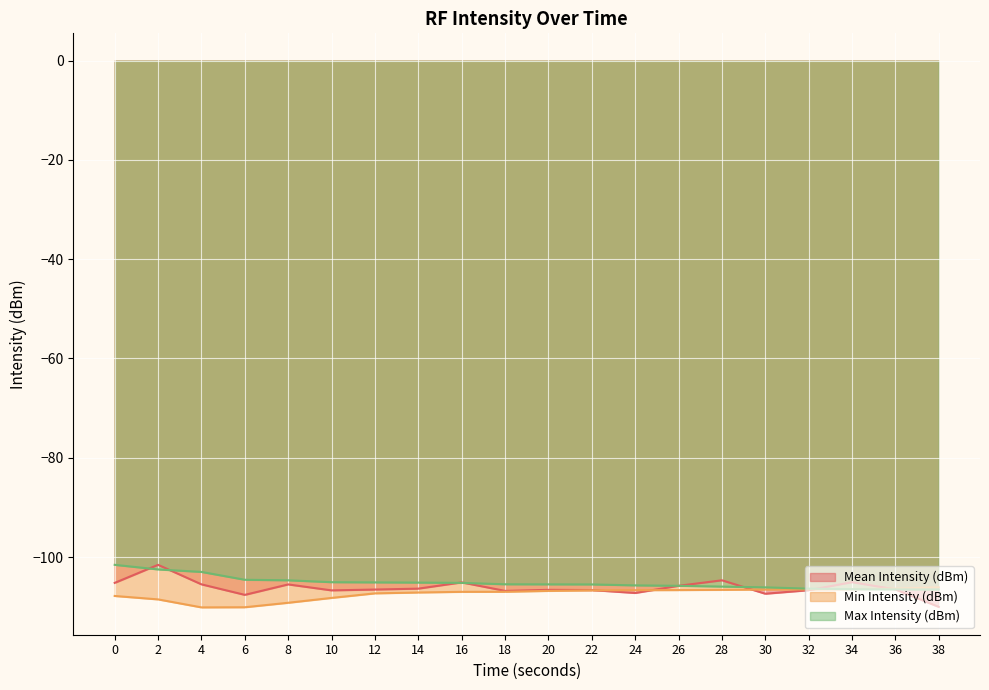

How many data points in Mean Intensity (dBm) are above -106?

8